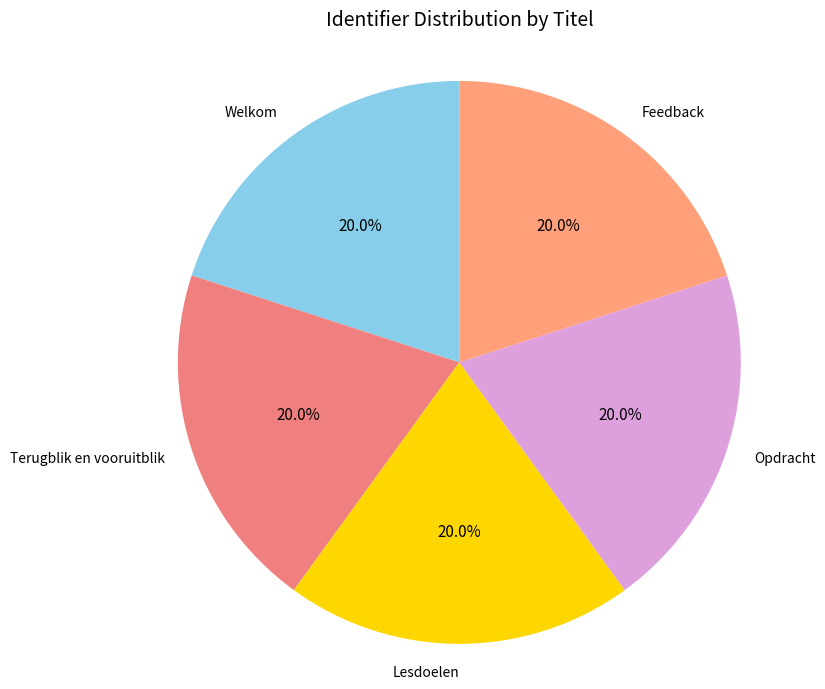

What is the ratio of the value at Feedback to the value at Opdracht?

1.0